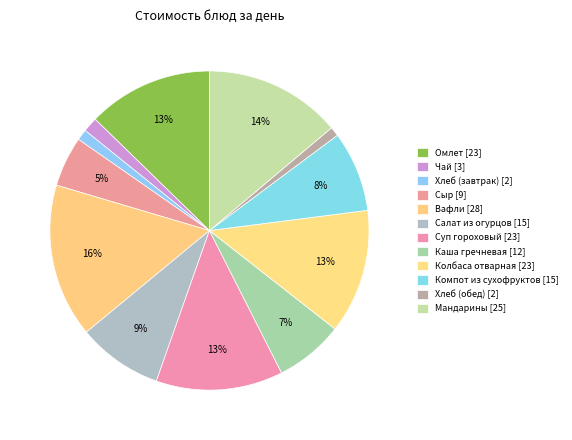

To the nearest percent, what is the difference between the Колбаса отварная and Салат из огурцов slice percentages?

4%